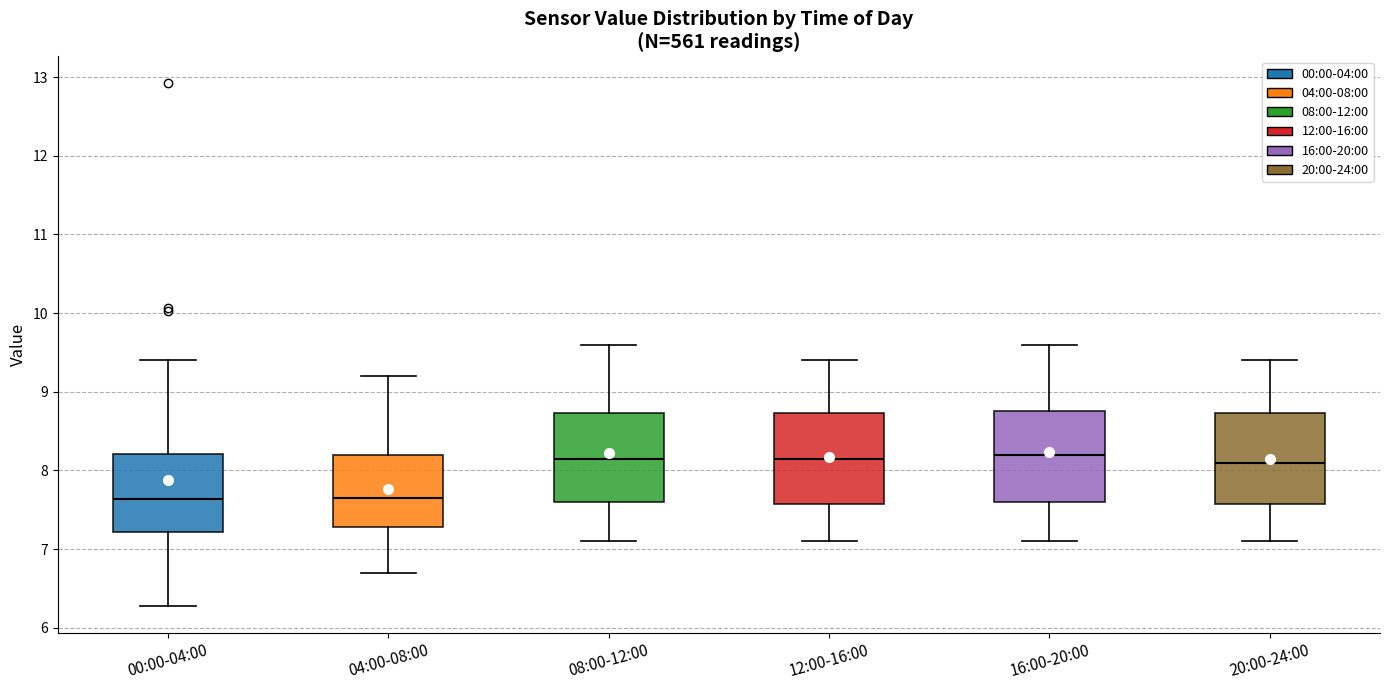

Reading left to right, transcribe this box plot: for each box, give where its median line is, the range the box spans, and where its two whiskers end, as read against the y-axis. The values are not printed on the chart, so give them approximately, as read against the axis.

00:00-04:00: median 7.6, box 7.2 to 8.2, whiskers 6.3 to 9.4
04:00-08:00: median 7.7, box 7.3 to 8.2, whiskers 6.7 to 9.2
08:00-12:00: median 8.2, box 7.6 to 8.7, whiskers 7.1 to 9.6
12:00-16:00: median 8.2, box 7.6 to 8.7, whiskers 7.1 to 9.4
16:00-20:00: median 8.2, box 7.6 to 8.8, whiskers 7.1 to 9.6
20:00-24:00: median 8.1, box 7.6 to 8.7, whiskers 7.1 to 9.4